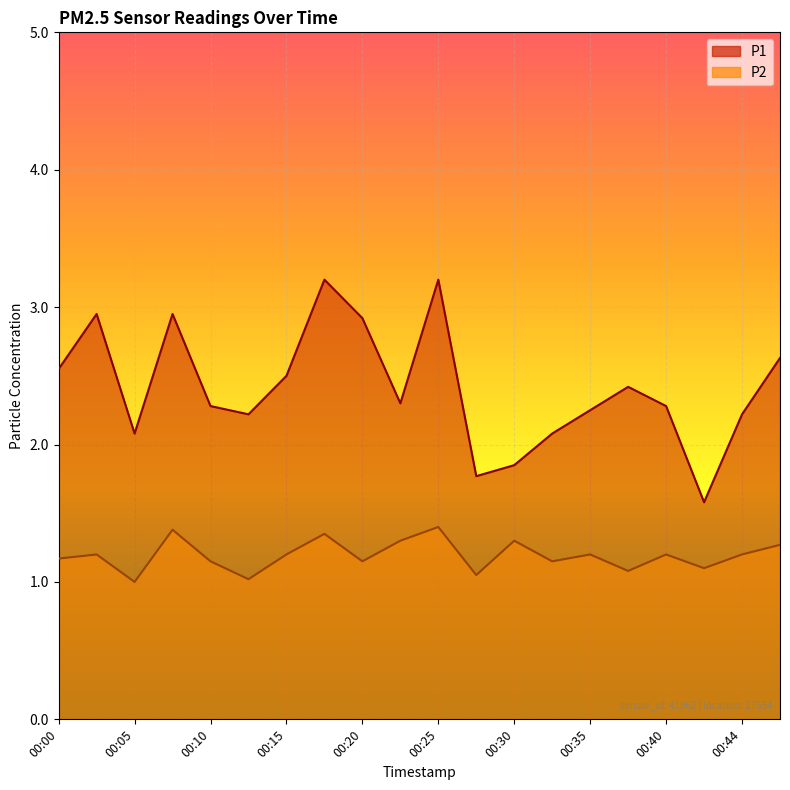

Rank the series by their maximum value, from lowest to highest.

P2, P1